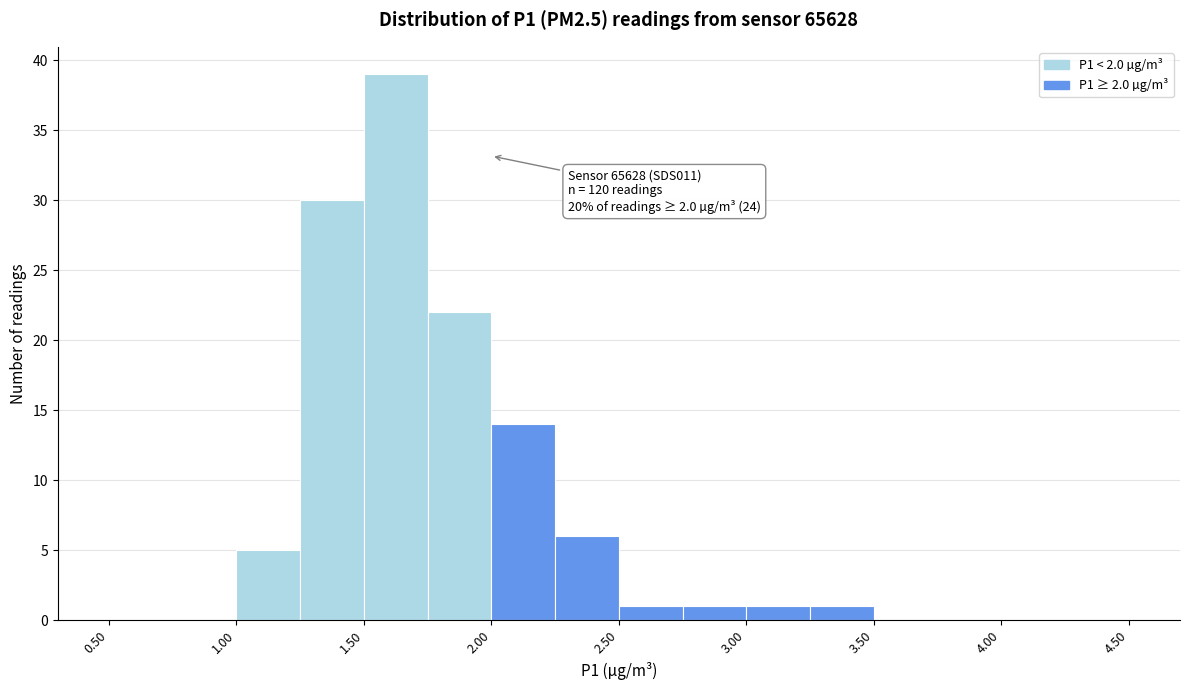

Which range on the x-axis has the tallest bar?

1.50 to 1.75